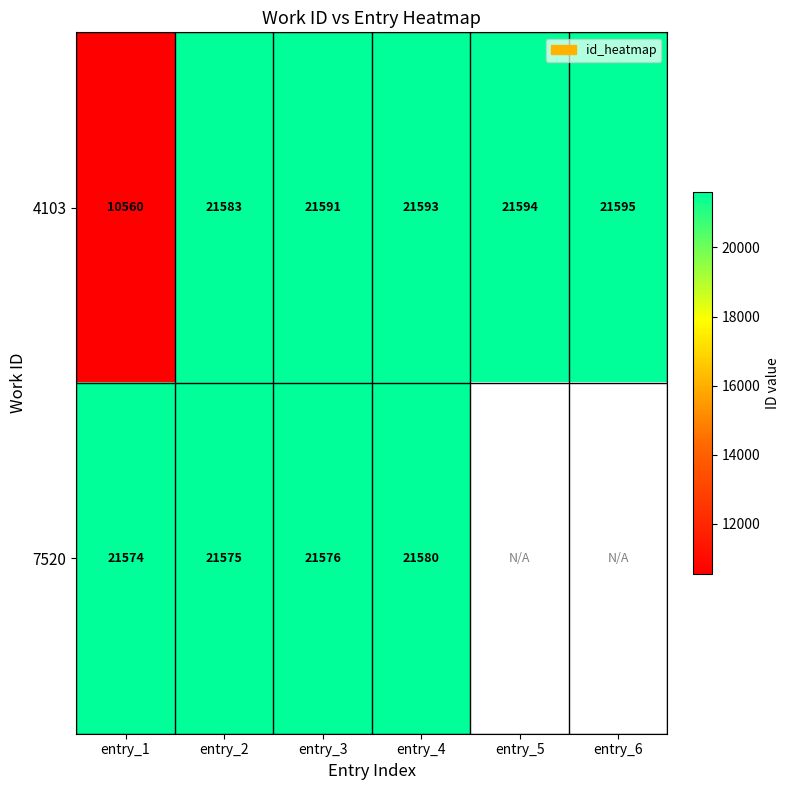

What is the average value of the 4103 series?

19753